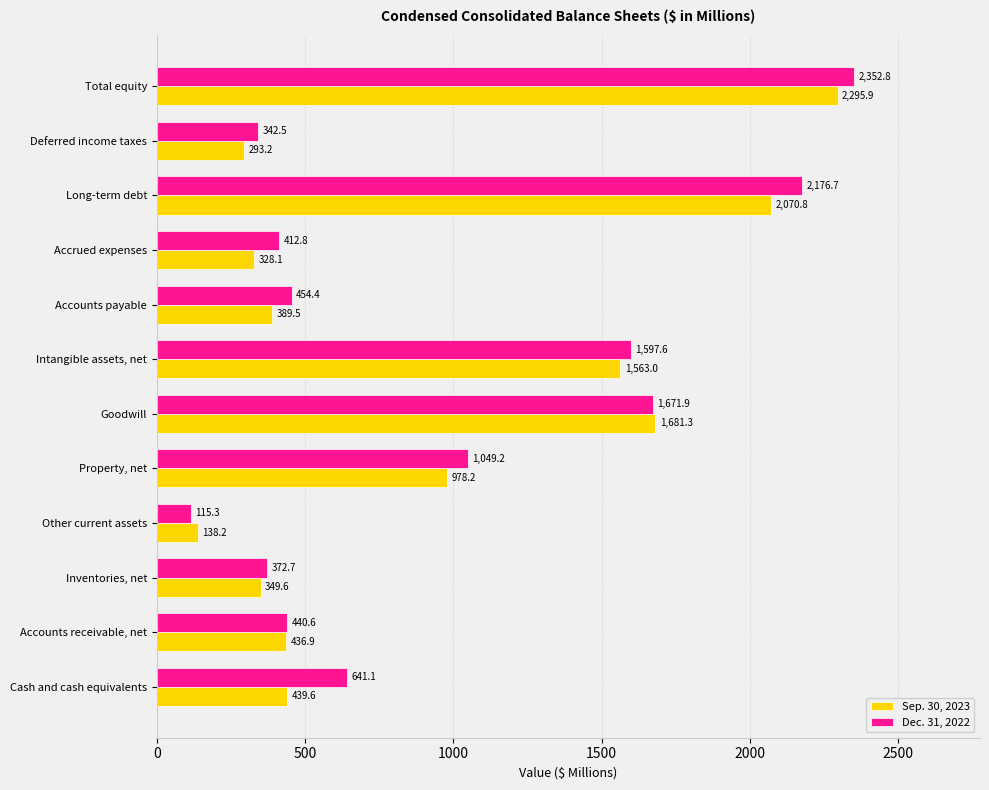

Rank the categories by Dec. 31, 2022 value from lowest to highest.

Other current assets, Deferred income taxes, Inventories, net, Accrued expenses, Accounts receivable, net, Accounts payable, Cash and cash equivalents, Property, net, Intangible assets, net, Goodwill, Long-term debt, Total equity